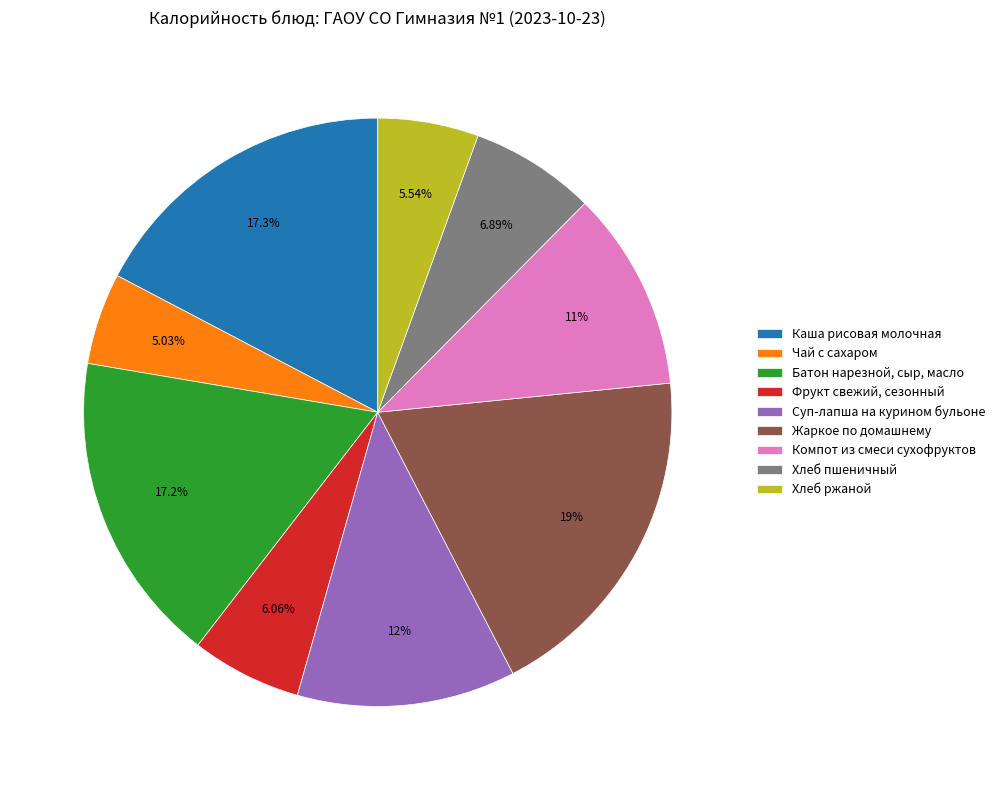

To the nearest percent, what percentage of the pie is Фрукт свежий, сезонный?

6%